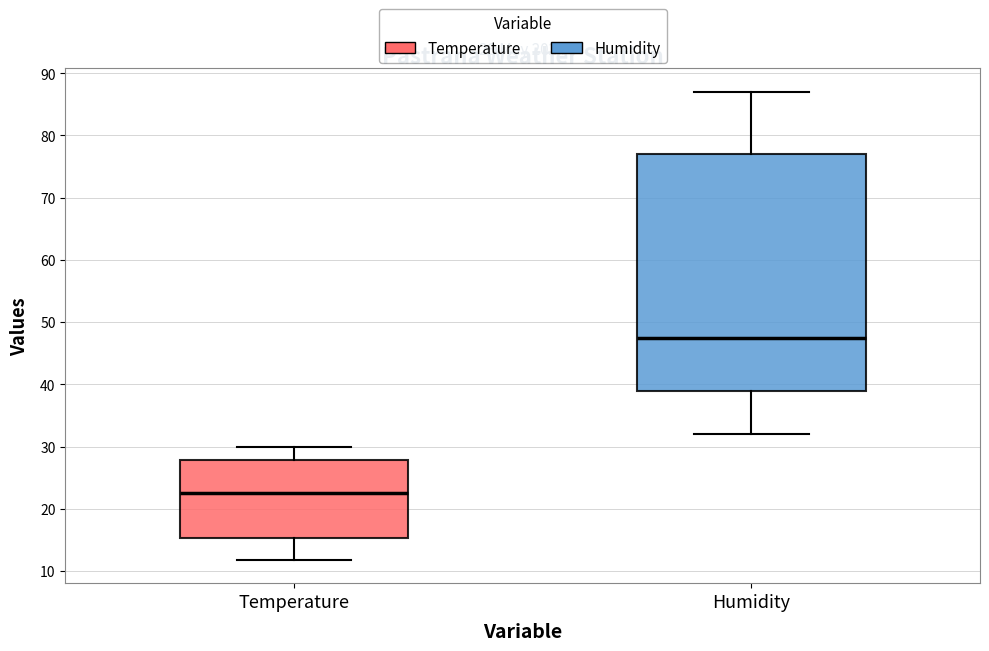

Which box's median line is the highest?

Humidity